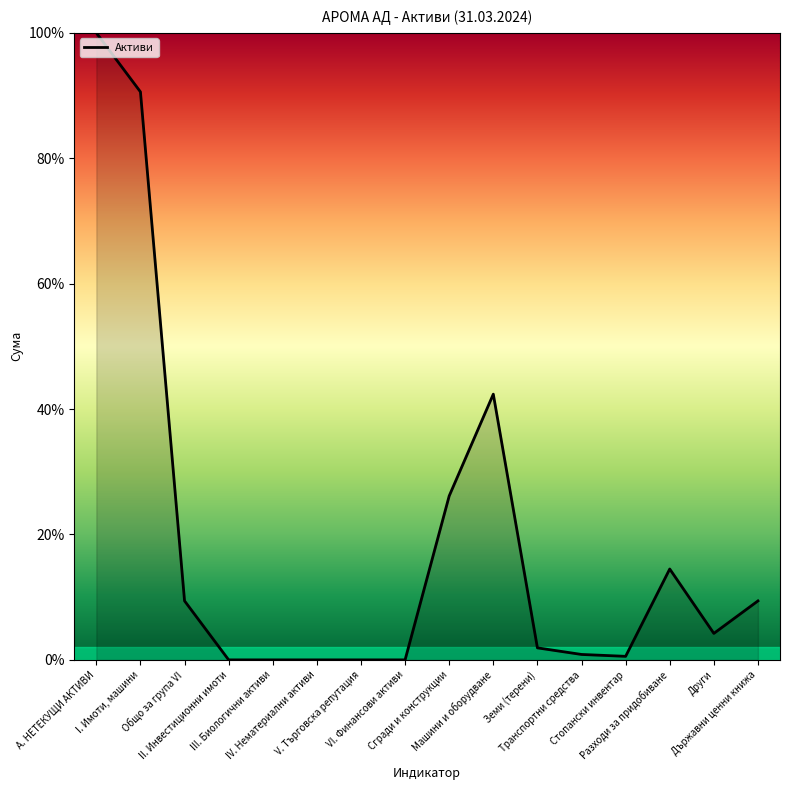

Read the value at Машини и оборудване.

42.4